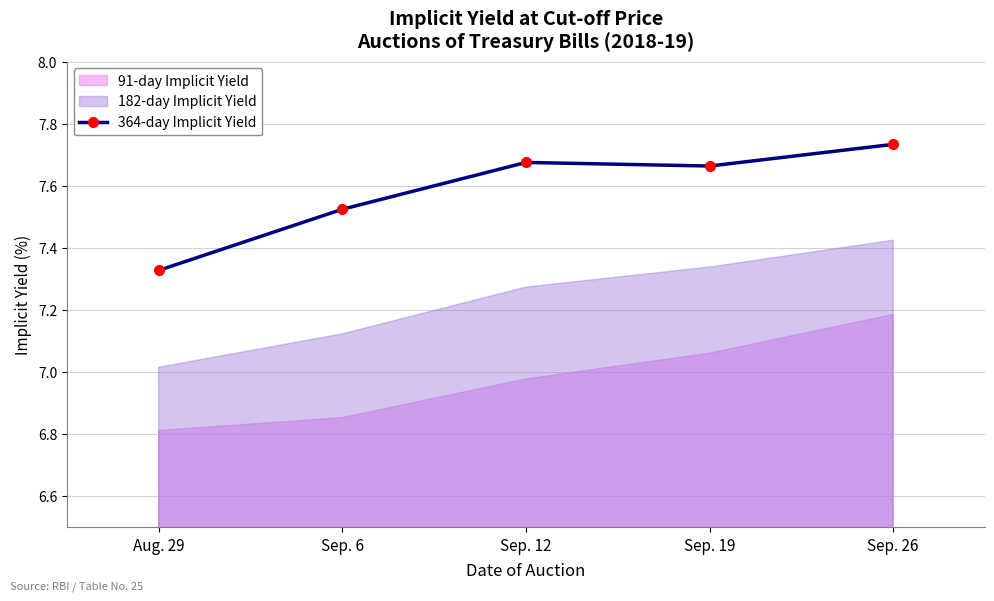

Approximately how many times larger is the value at Sep. 26 compared to Sep. 6?

1.0